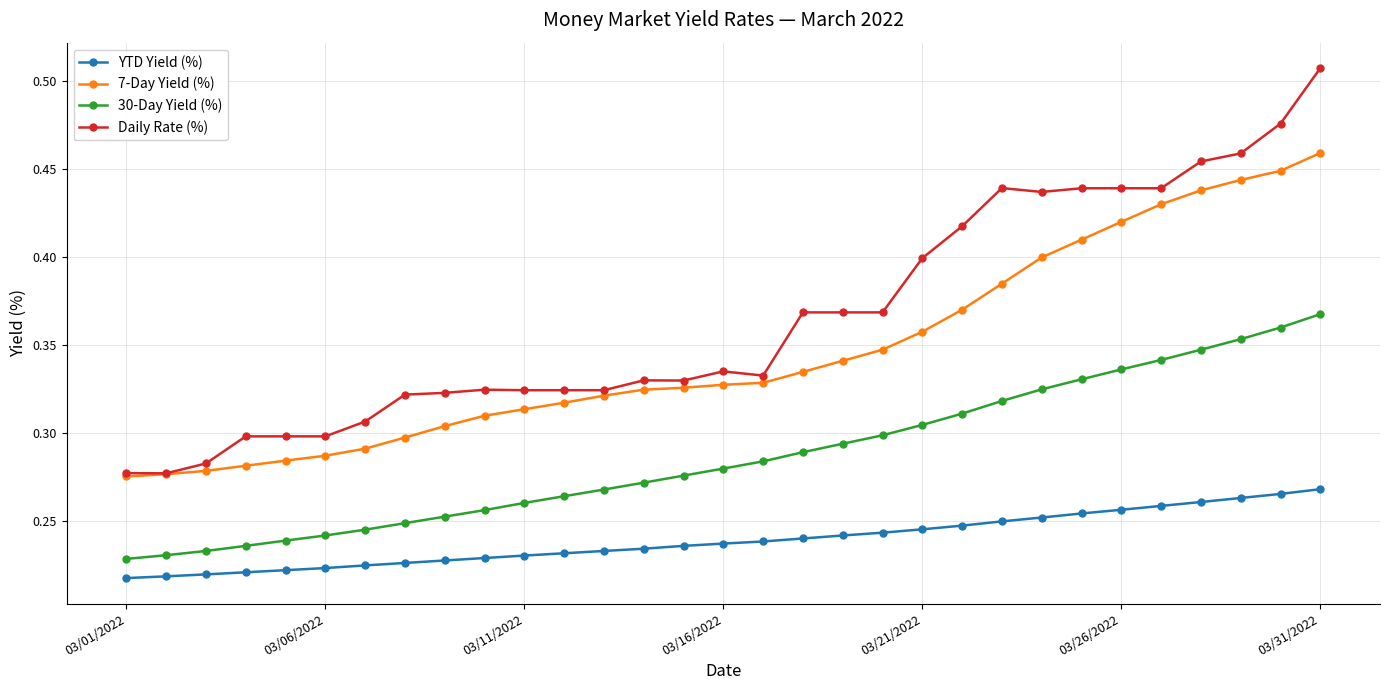

True or false: Daily Rate (%) and 30-Day Yield (%) cross at least once.

False